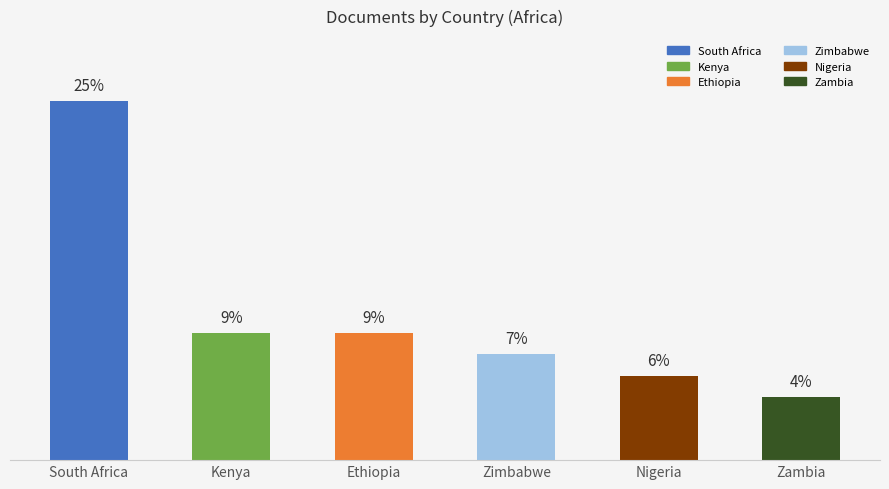

Which category has the lowest value across all series?

Zambia